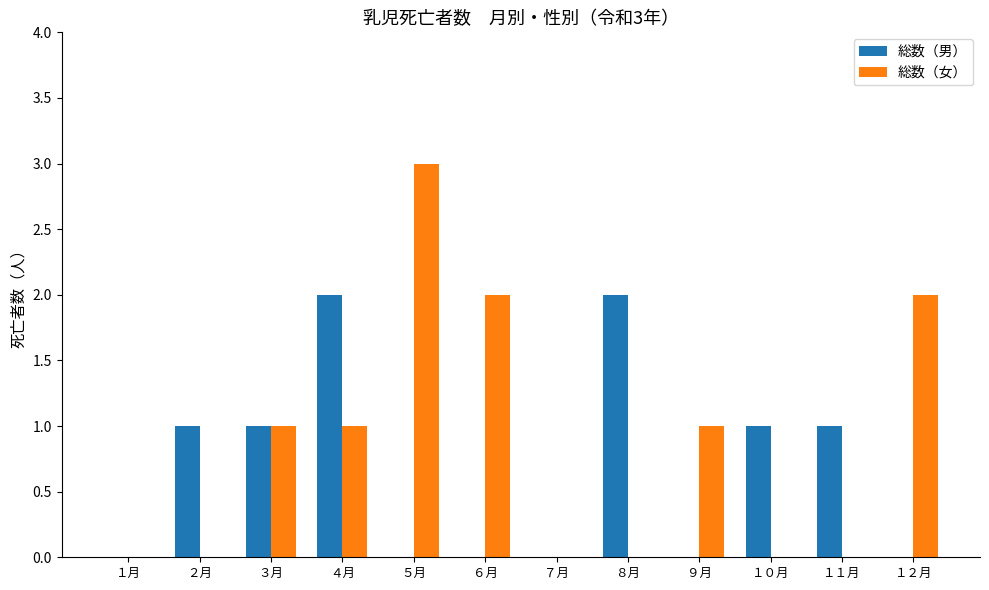

What is the maximum value for 総数（女）?

3